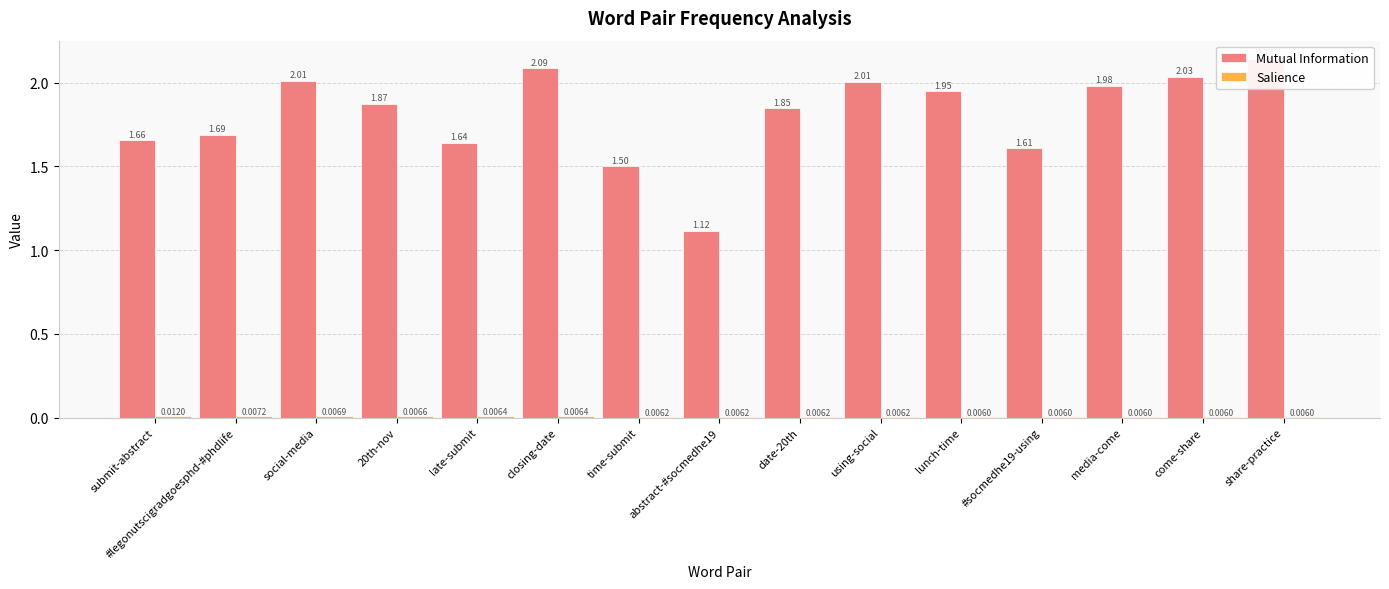

Reading left to right, transcribe all the data shown in this chart.

Mutual Information: 1.7	1.7	2.0	1.9	1.6	2.1	1.5	1.1	1.8	2.0	1.9	1.6	2.0	2.0	2.1
Salience: 0.0	0.0	0.0	0.0	0.0	0.0	0.0	0.0	0.0	0.0	0.0	0.0	0.0	0.0	0.0